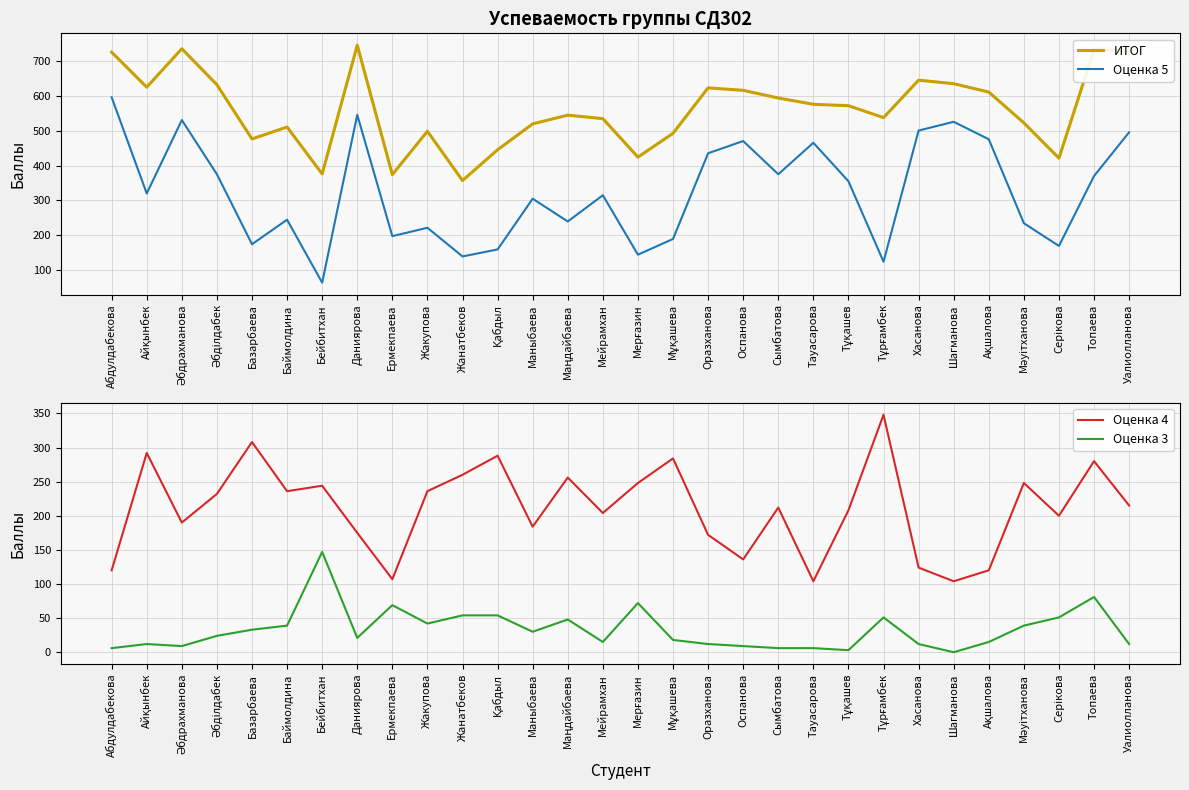

Which series has the widest spread of values?

Оценка 5